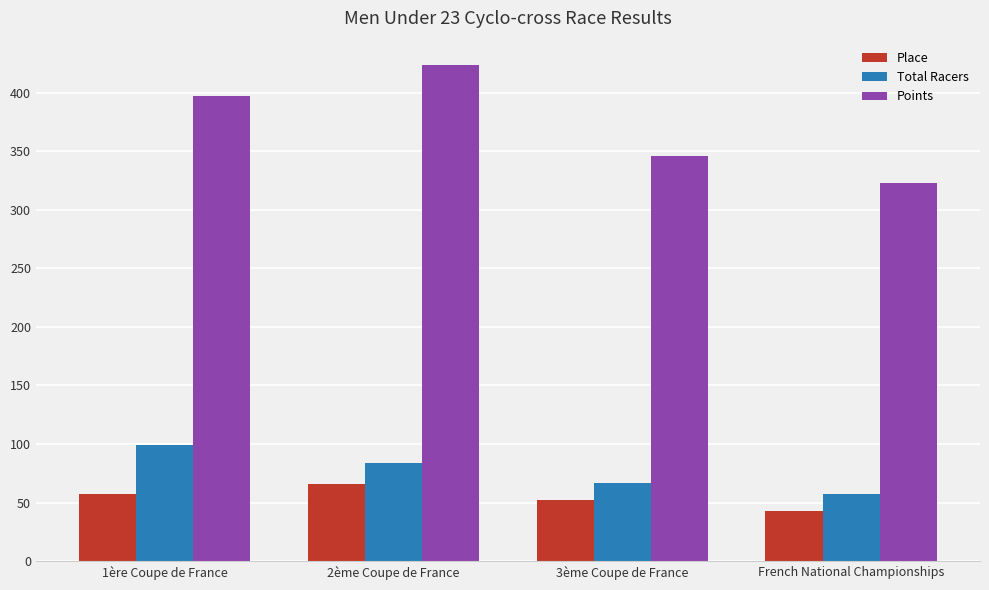

What is the label of the 2nd bar from the right?

3ème Coupe de France